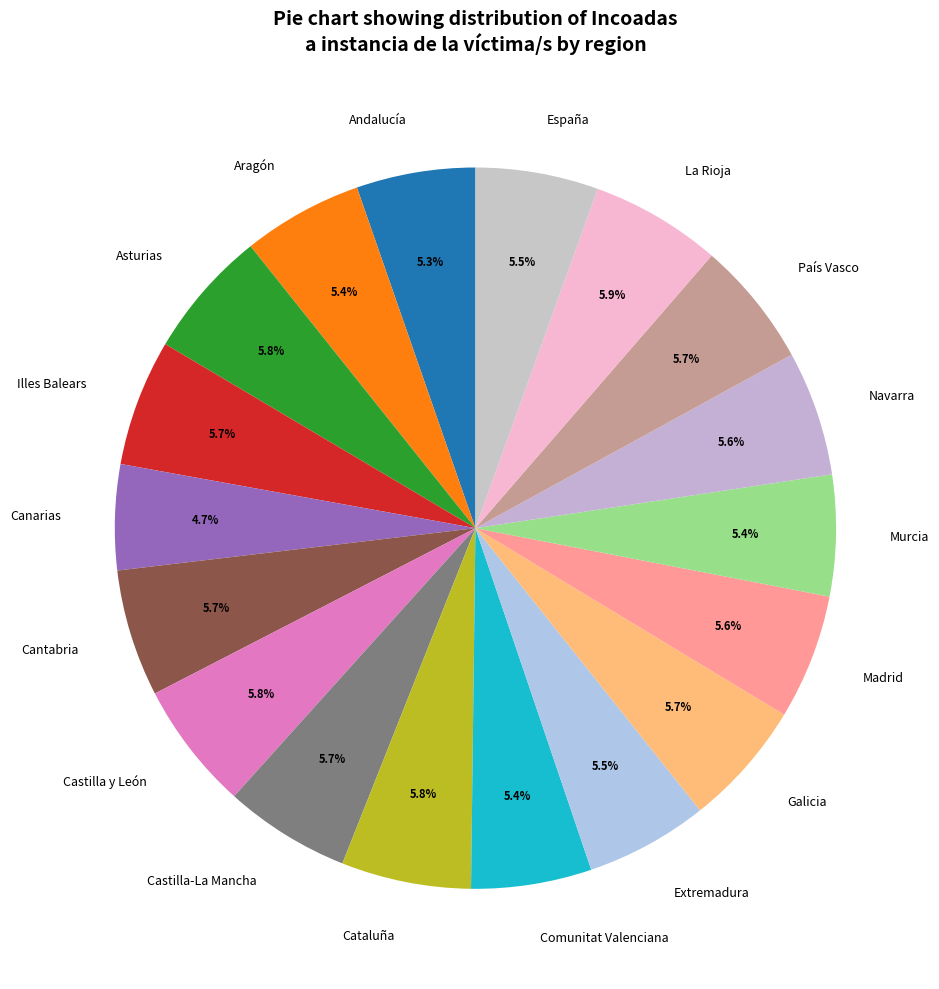

To the nearest percent, what portion does Comunitat Valenciana represent?

5%